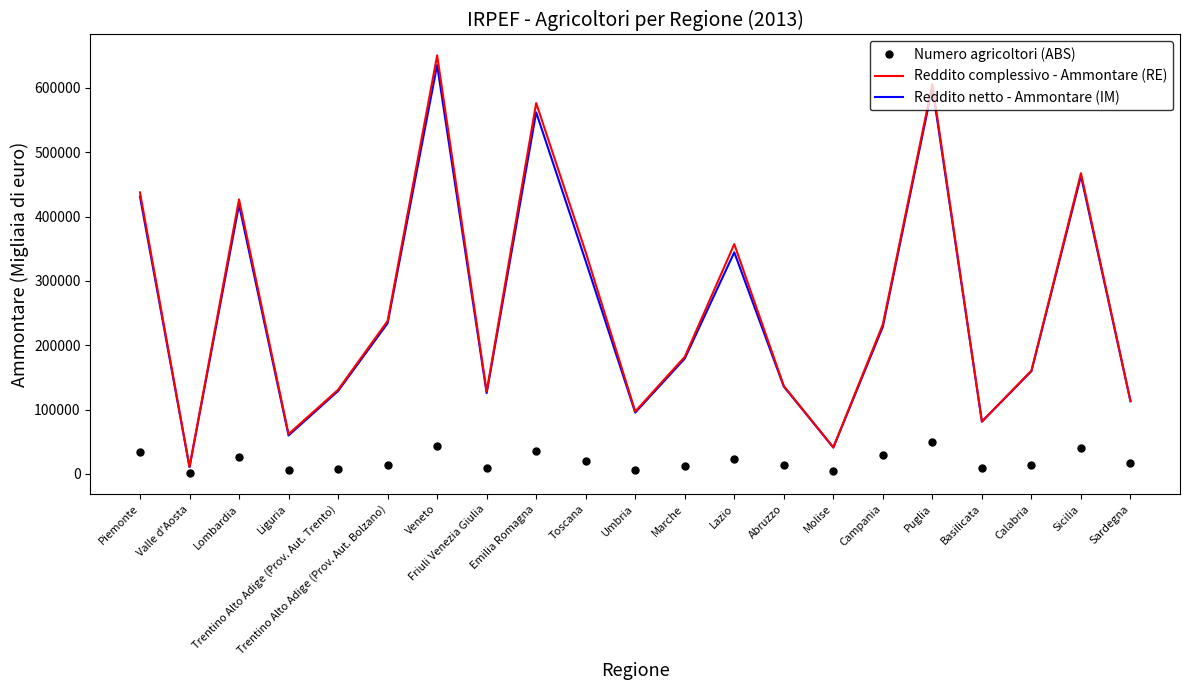

At which label does Numero agricoltori (ABS) first exceed 14079?

Piemonte